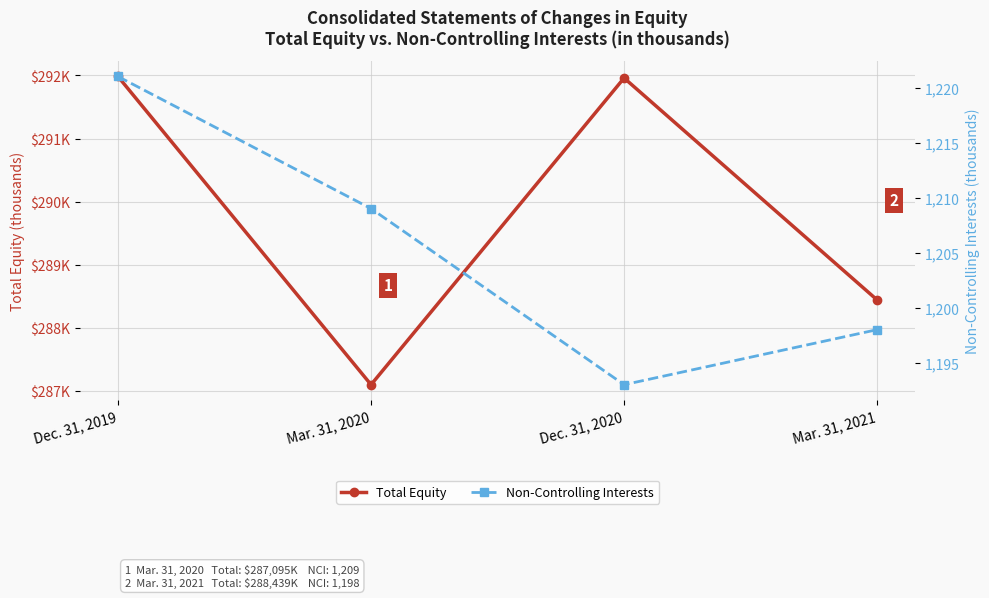

True or false: Non-Controlling Interests and Total Equity intersect in this chart.

False